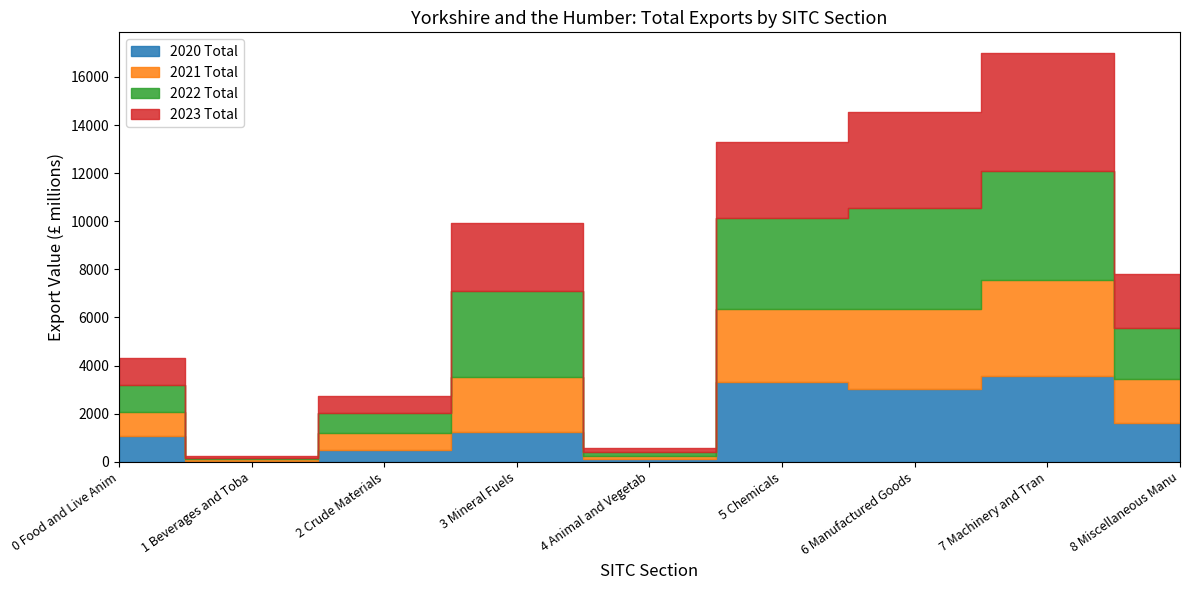

Which has a higher value, 3 Mineral Fuels or 7 Machinery and Transport?

7 Machinery and Transport